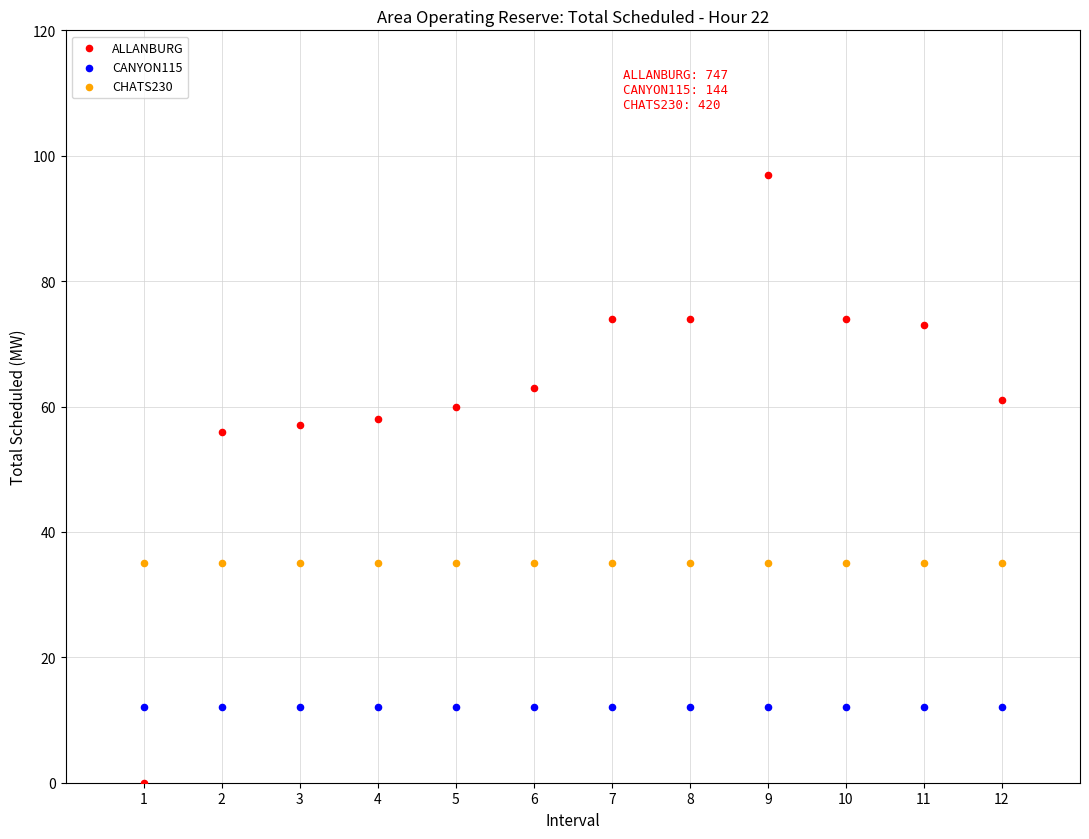

What are all the series names shown in the legend?

ALLANBURG, CANYON115, CHATS230